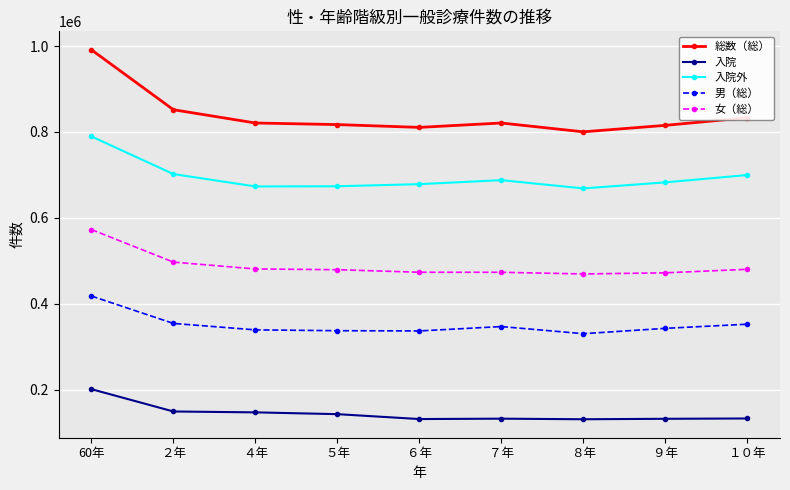

Which series changed the most between ６年 and １０年?

総数（総）